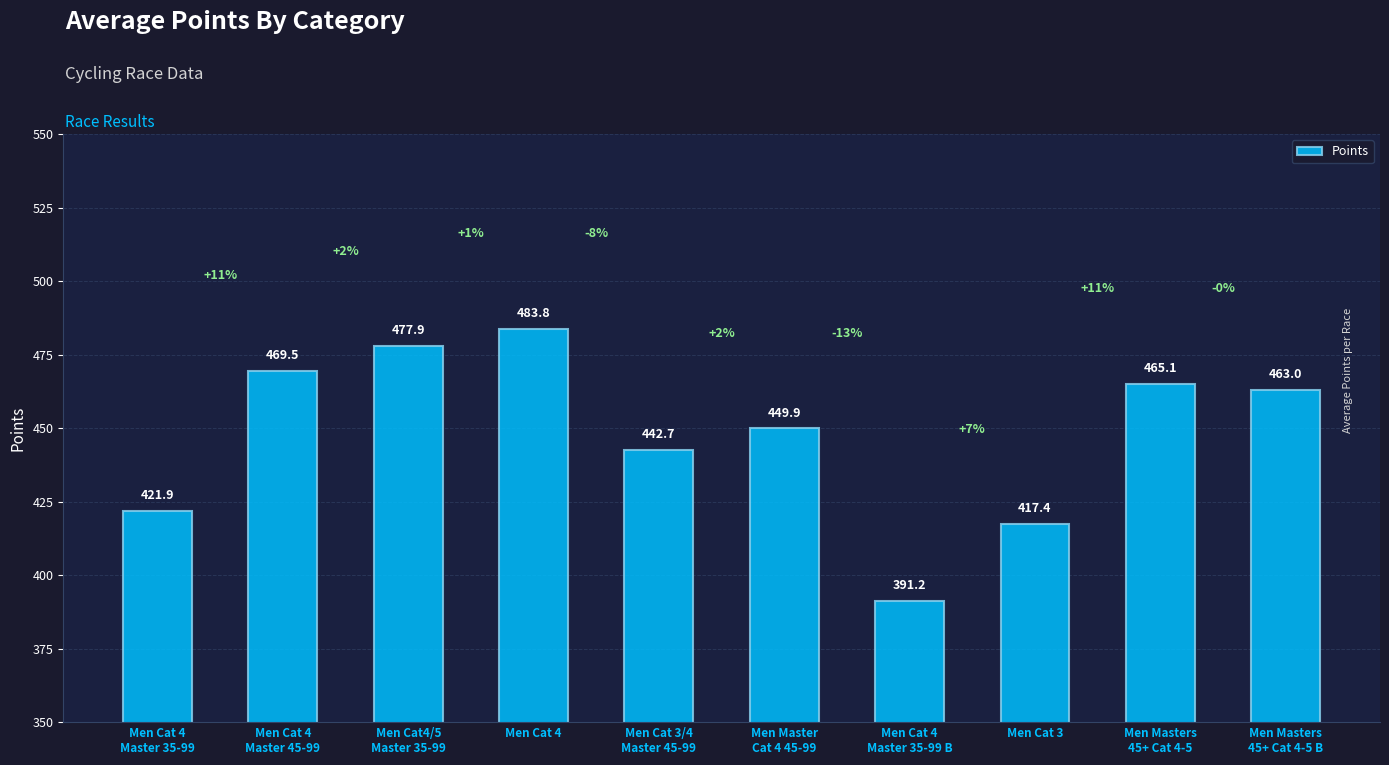

What is the ratio of the value at Men Cat 3 to the value at Men Cat 4
Master 35-99?

1.0